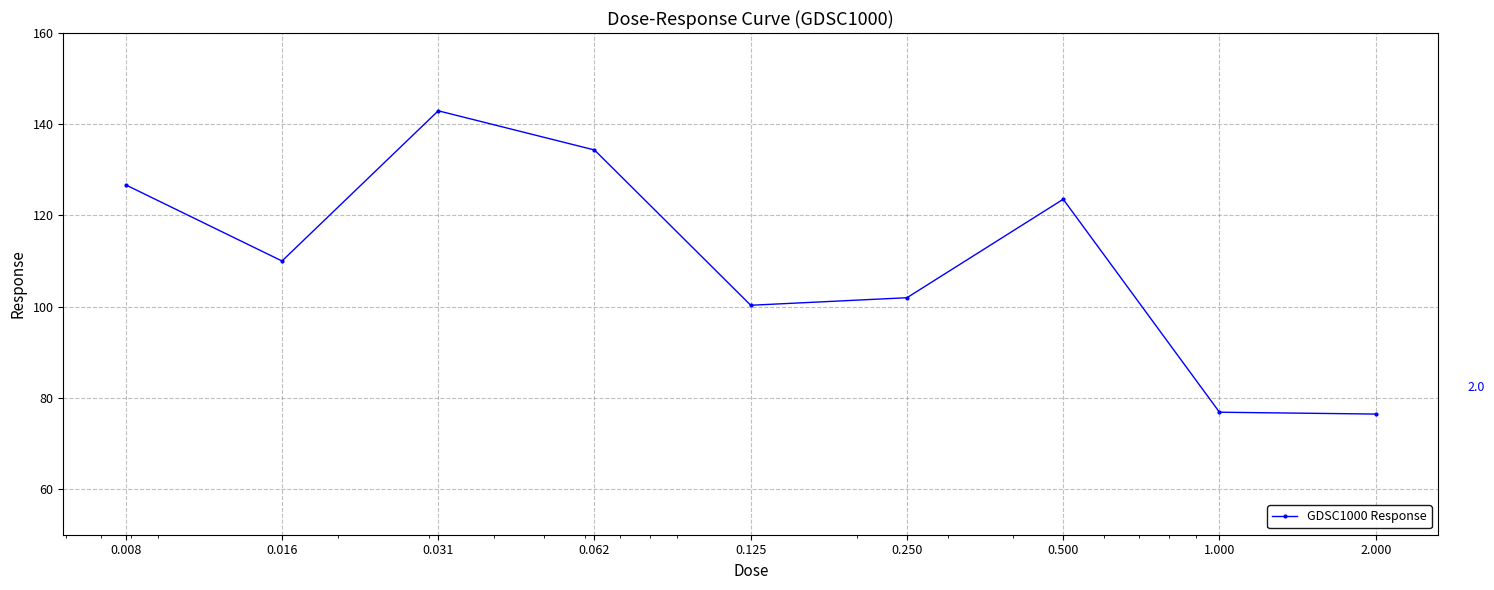

How many interior local peaks (higher than both neighbors) does the data have?

2